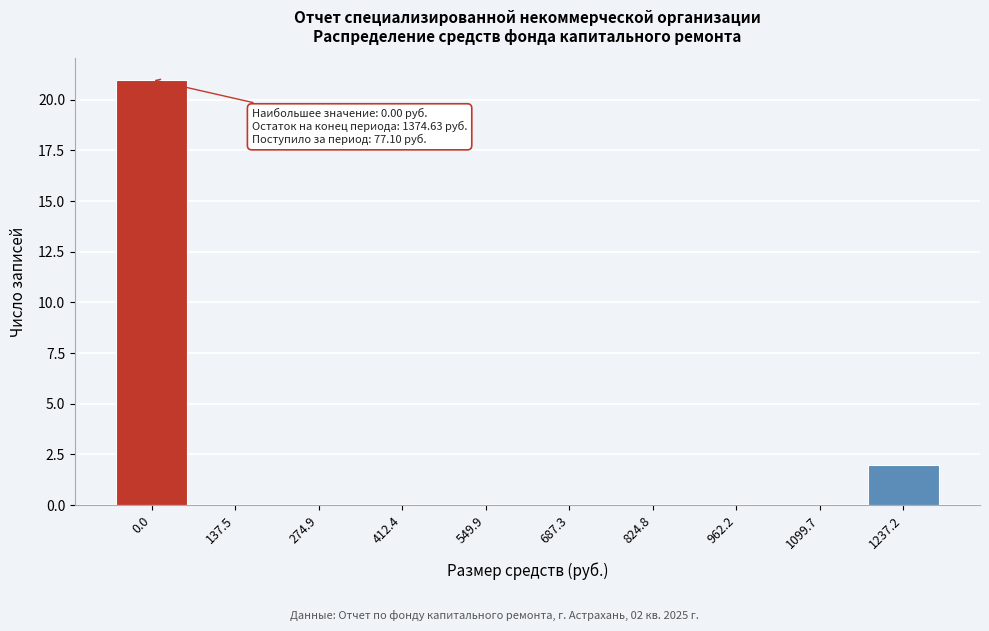

Reading left to right, what are all the values shown in this chart?

0.0=21	137.5=0	274.9=0	412.4=0	549.9=0	687.3=0	824.8=0	962.2=0	1099.7=0	1237.2=2